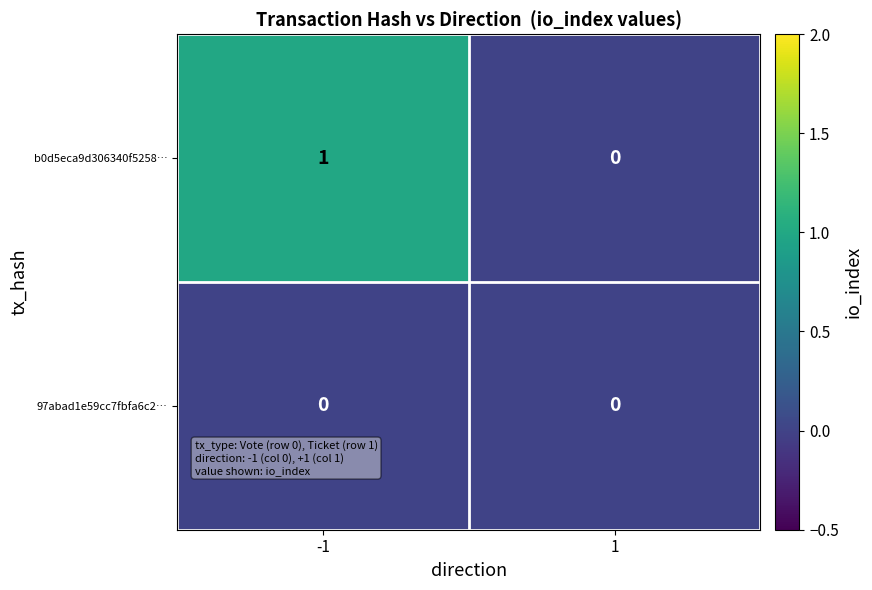

True or false: 97abad1e59cc7fbfa6c2… has a value of 0 at -1.

True